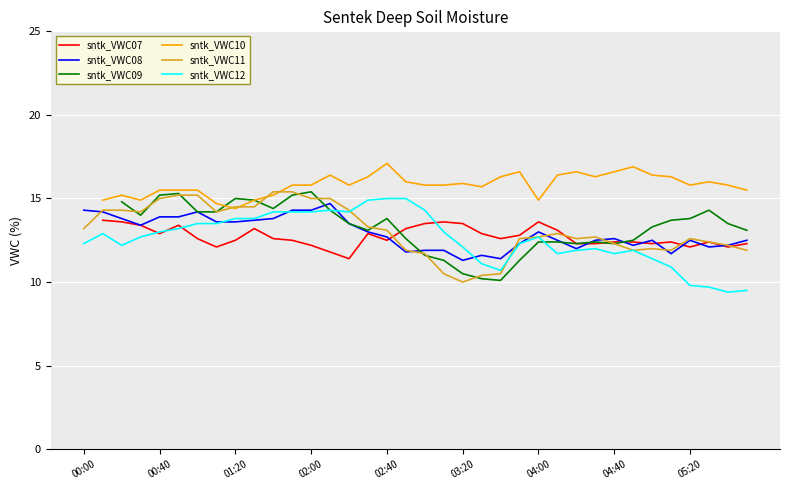

What is the highest value of the sntk_VWC12 series?

15.0